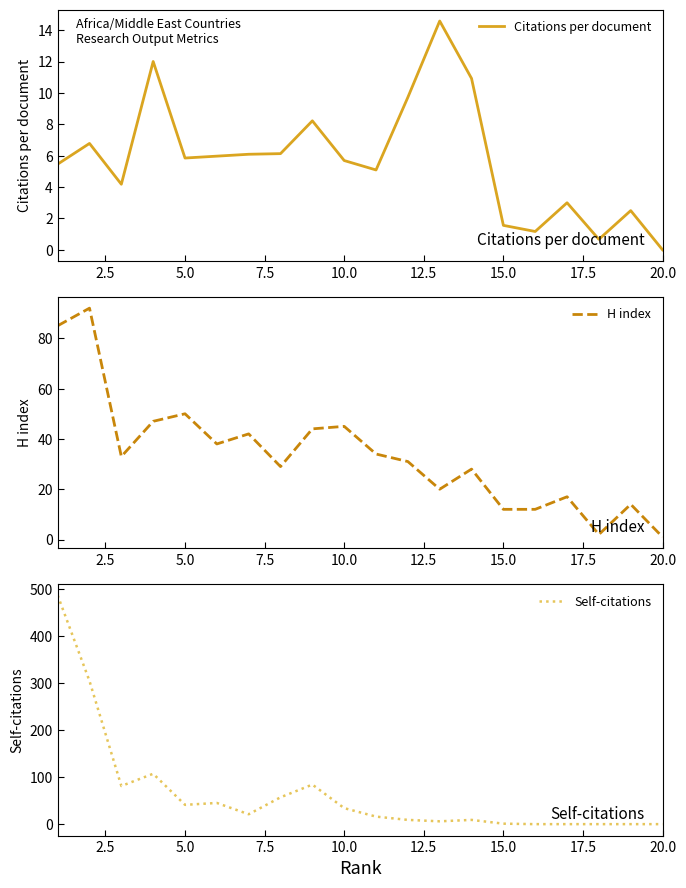

How many data points in H index are above 33?

9